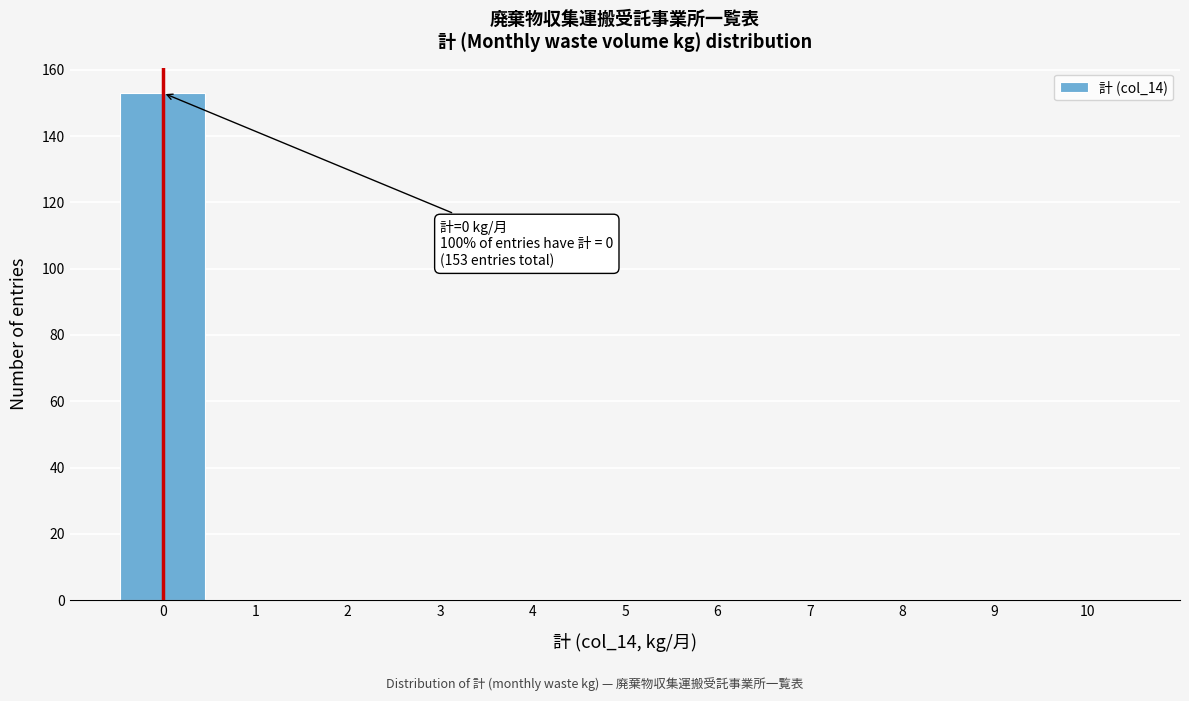

Over which range of the x-axis is the bar tallest?

-0.5 to 0.5